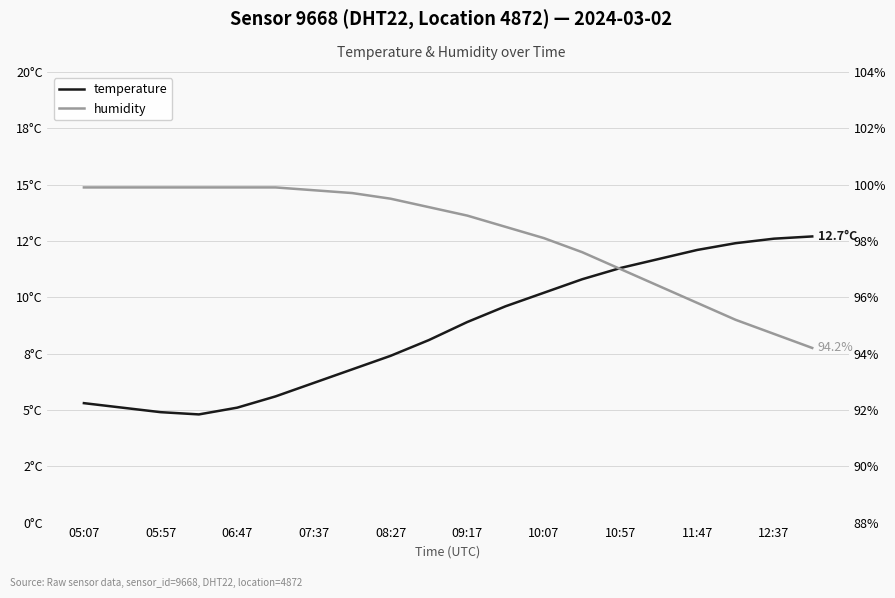

What is the highest value of the humidity series?

99.9